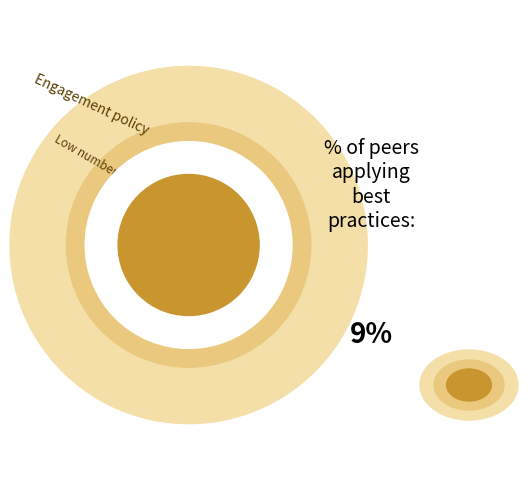

Is it true that 29 is 8% of the pie?

True